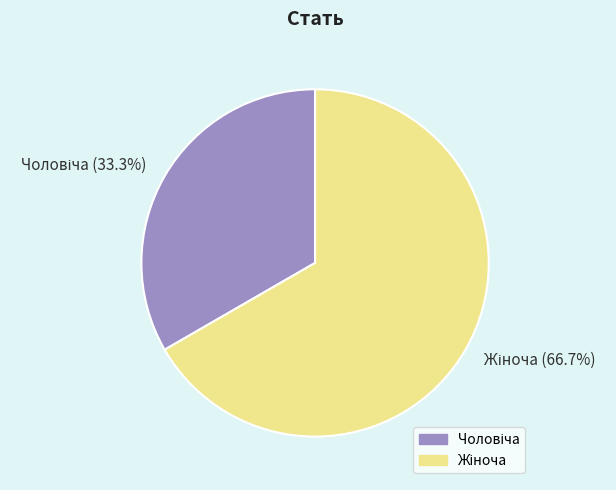

Is there any slice that represents more than half of the pie?

Yes